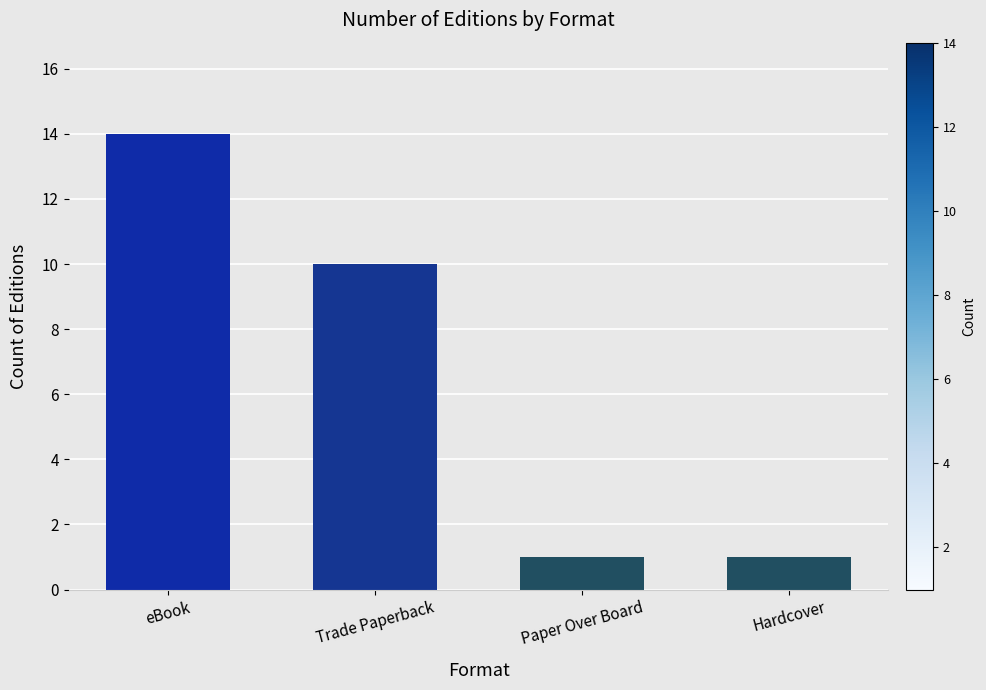

What is the smallest value displayed?

1